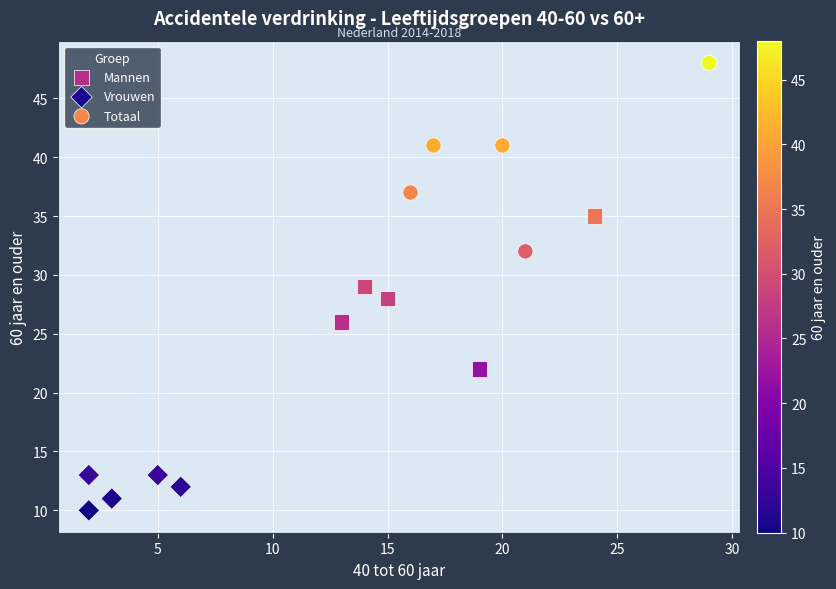

Which series reaches the minimum Y coordinate?

Vrouwen